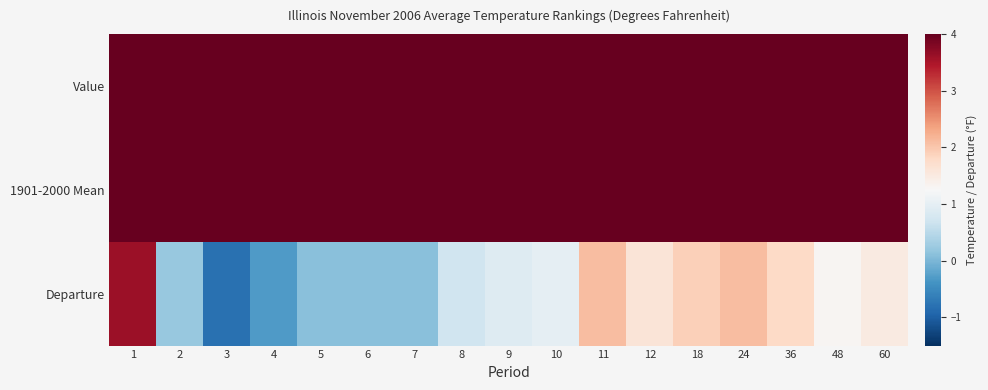

What is the smallest value displayed?

-0.8